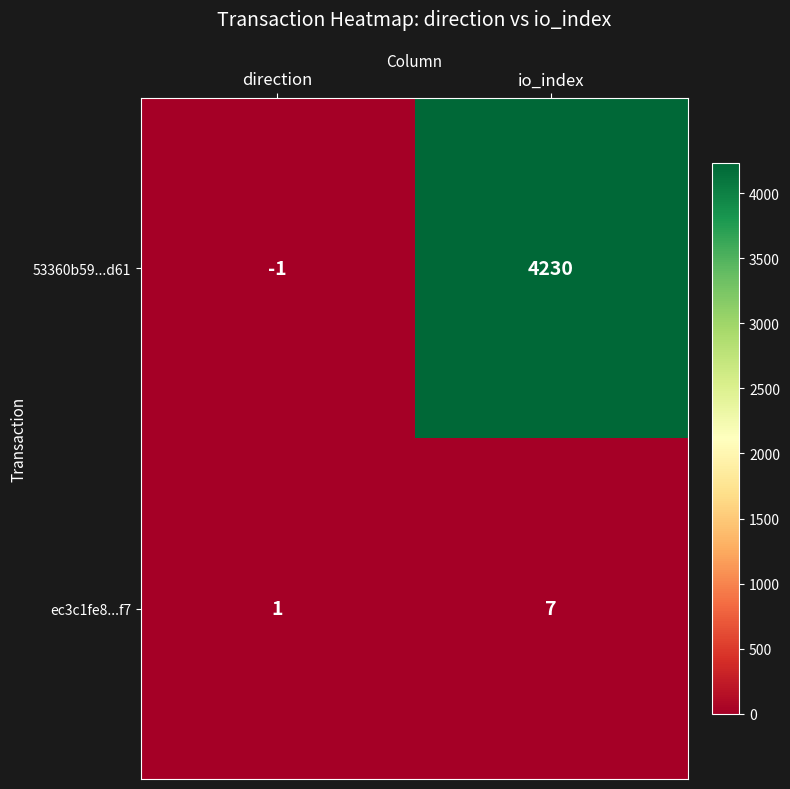

What is the average value of the ec3c1fe8...f7 series?

4